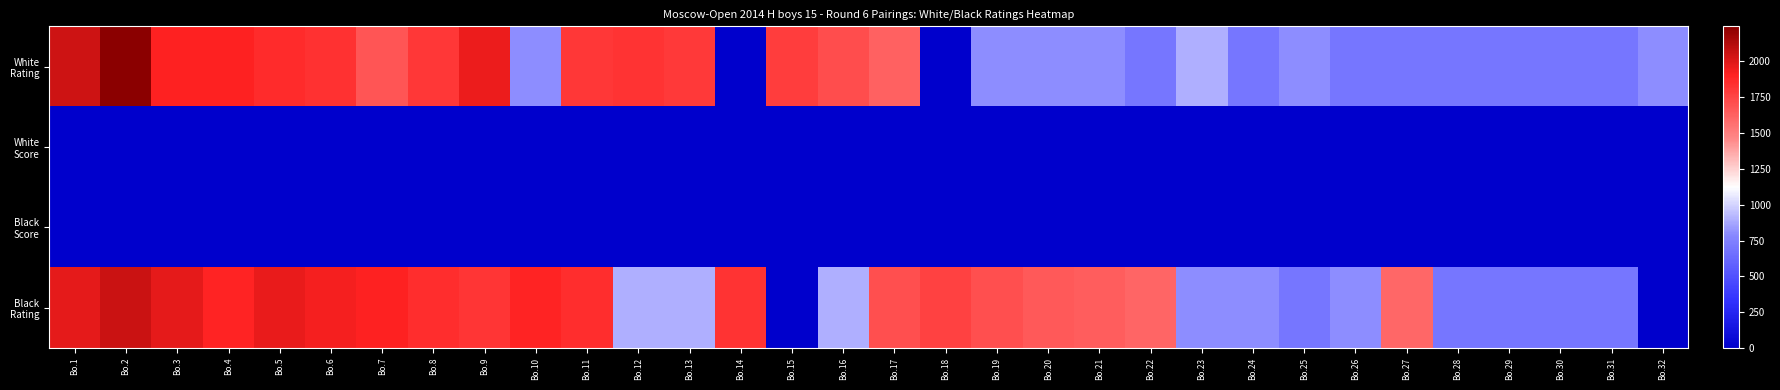

Rank the series by their maximum value, from lowest to highest.

Black Score, White Score, Black Rating, White Rating